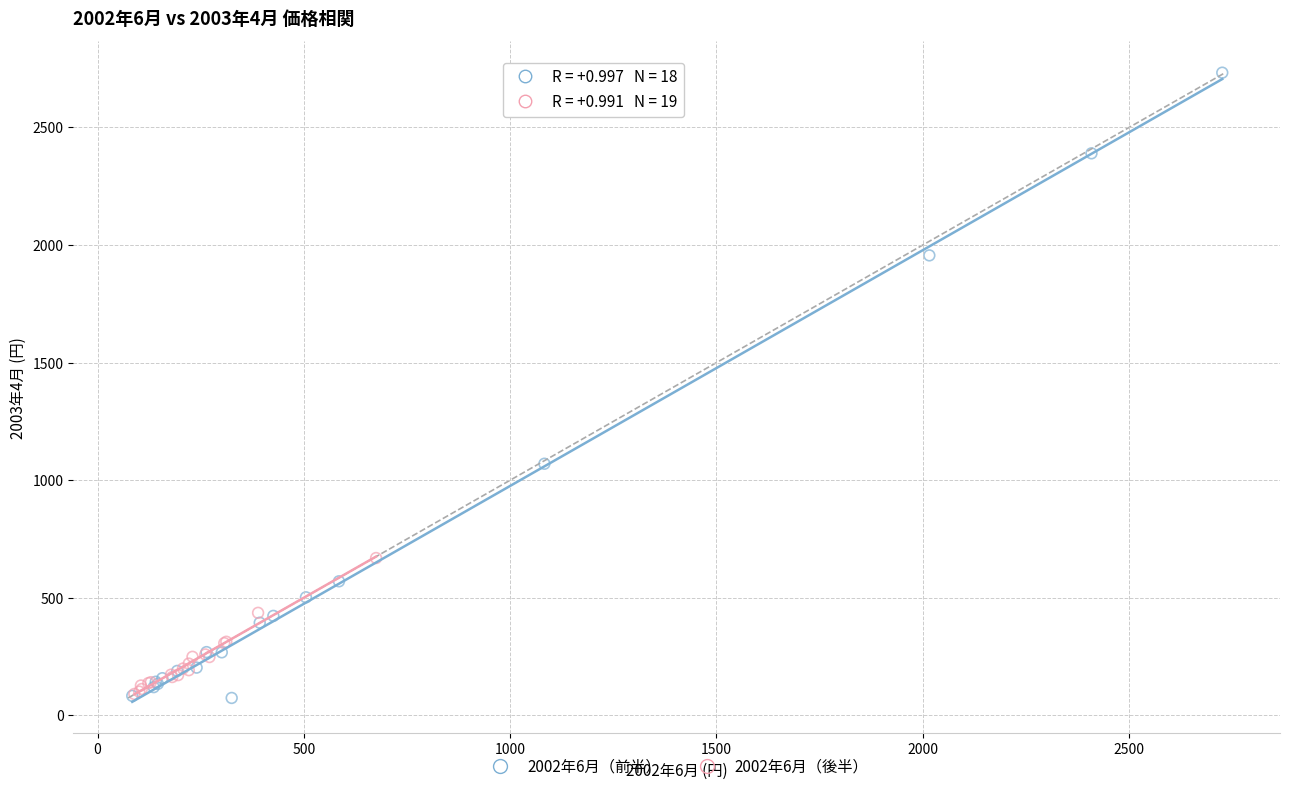

Which series has the widest spread of Y values?

2002年6月（前半）